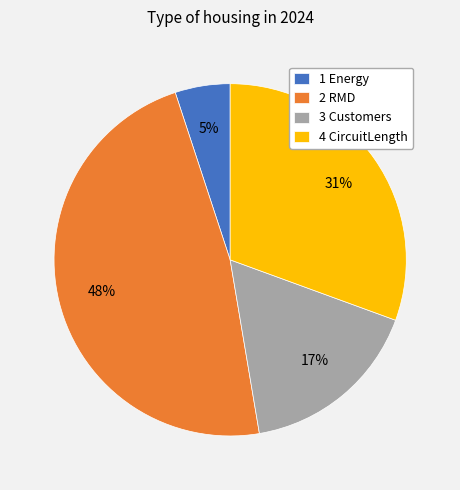

Which has a higher value, 3 Customers or 2 RMD?

2 RMD